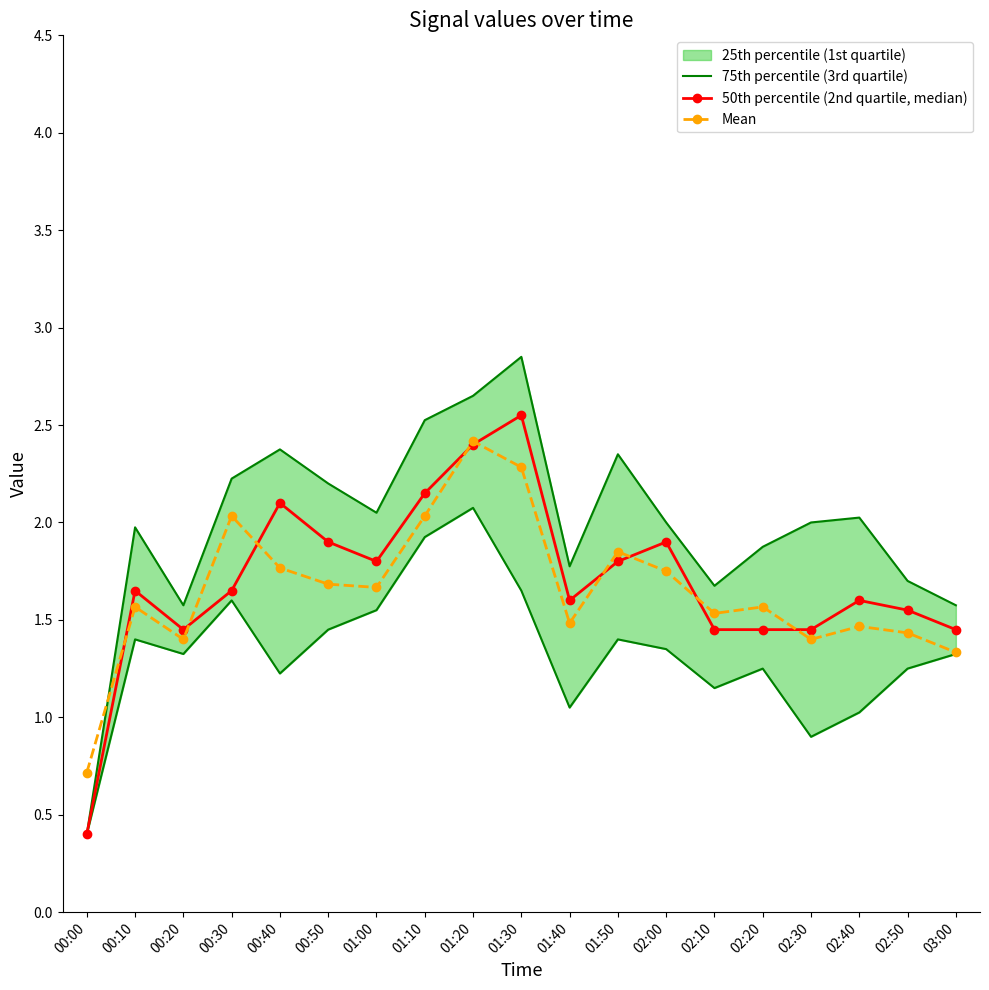

Is it true that 50th percentile (2nd quartile, median) equals 1.9 at 00:50?

True